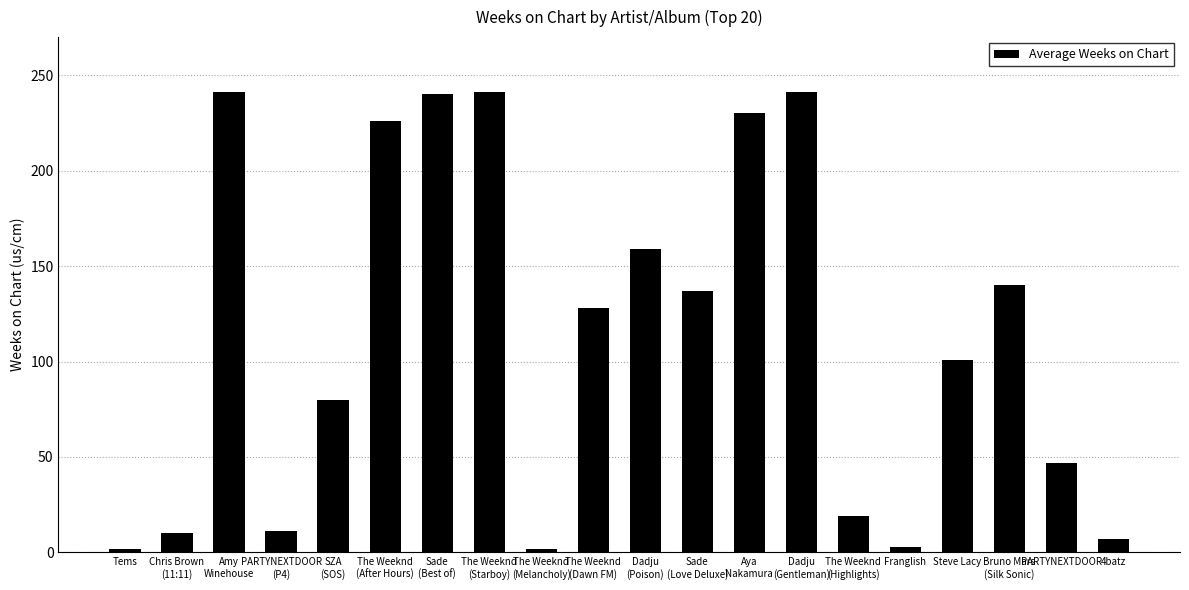

What is the sum of all values?

2265